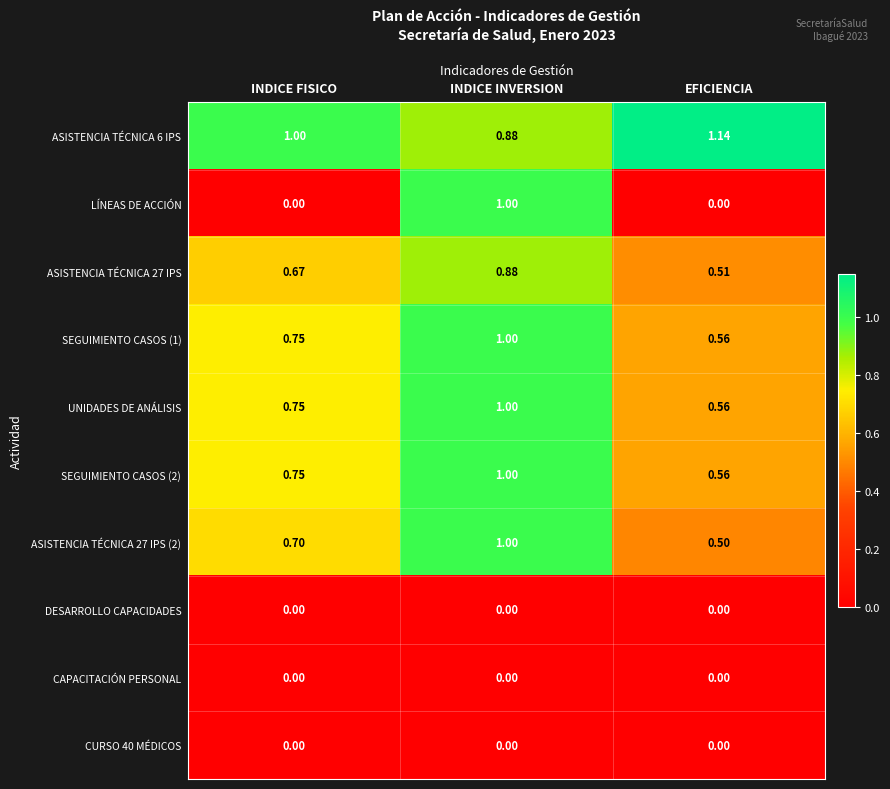

Which label corresponds to the largest value in the chart?

EFICIENCIA